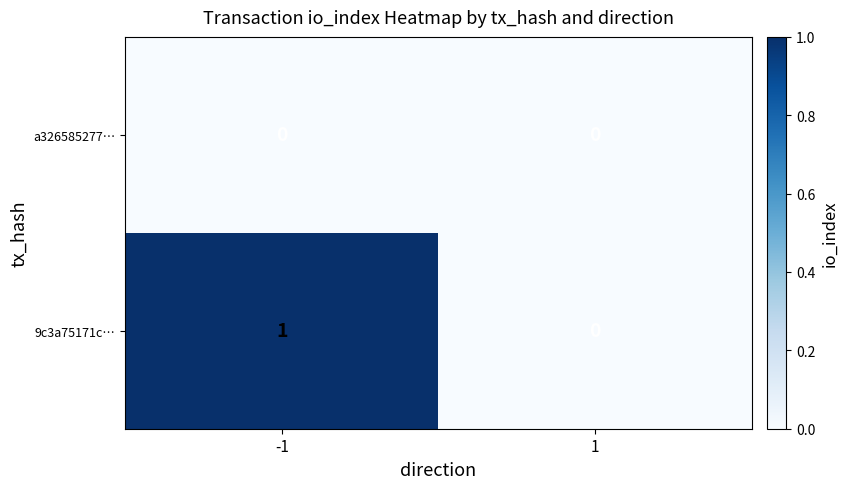

Count the number of data series in this chart.

2